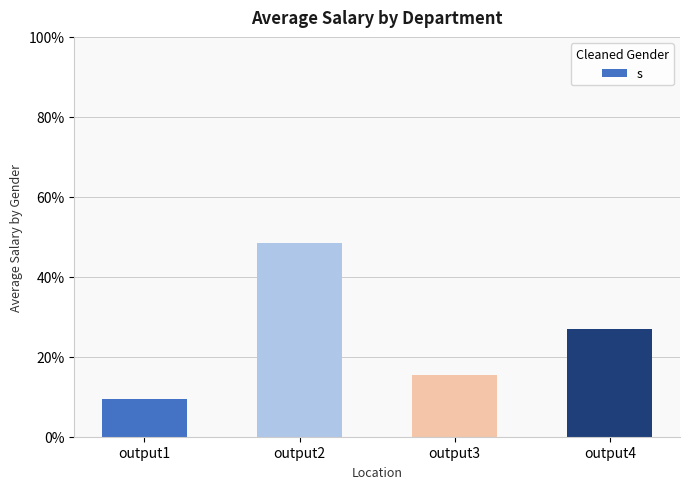

What is the minimum value shown in the chart?

0.1